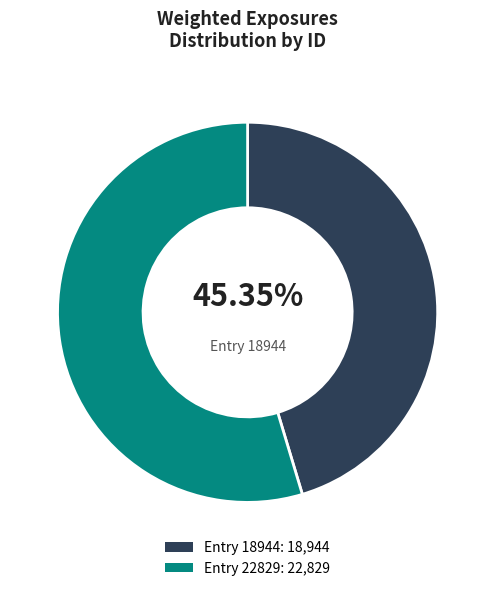

How many slices are in this pie chart?

2